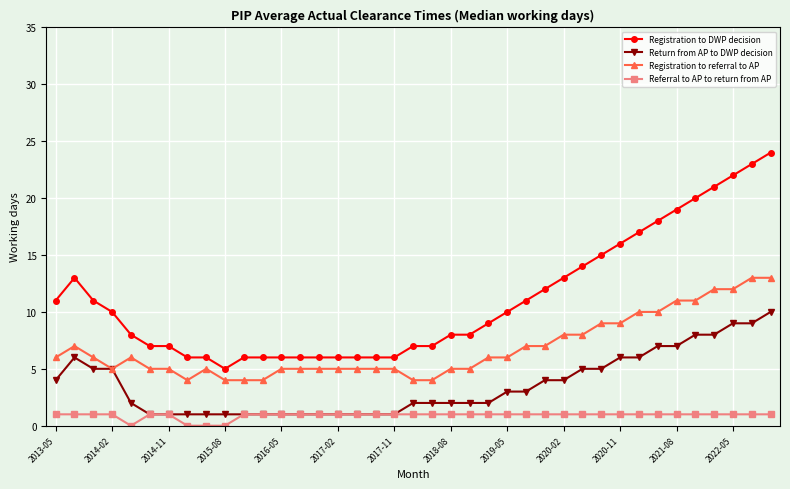

True or false: Registration to DWP decision has more than 0 points higher than both neighbors.

True